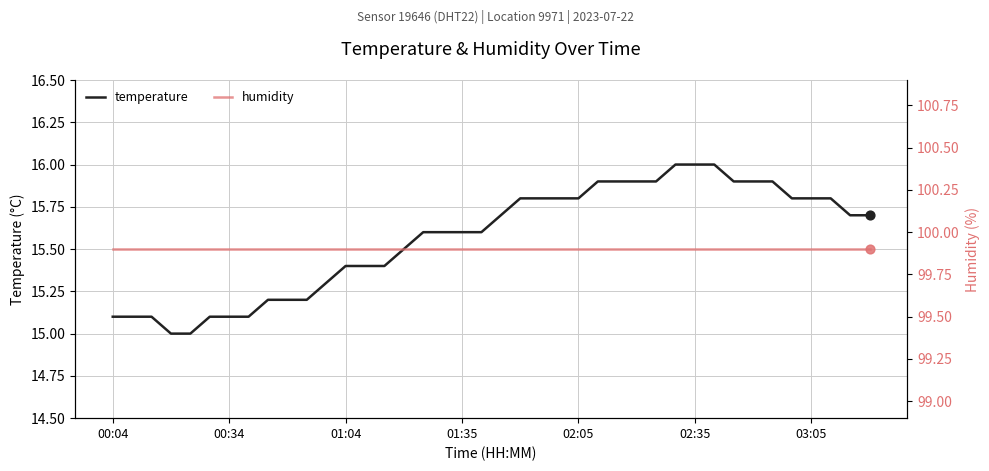

What are all the series names shown in the legend?

temperature, humidity